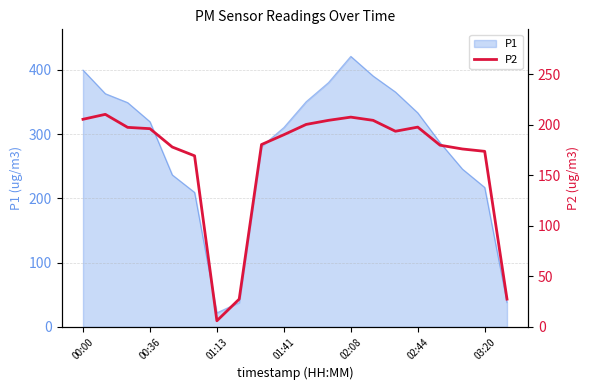

What is the change in value from 00:00 to 7?

-178.0